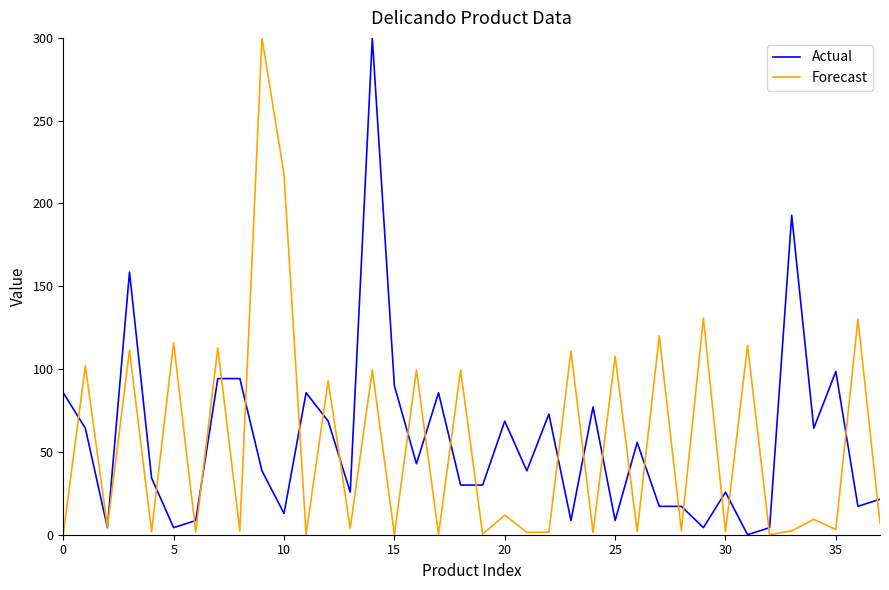

What is the average value of the Forecast series?

55.9